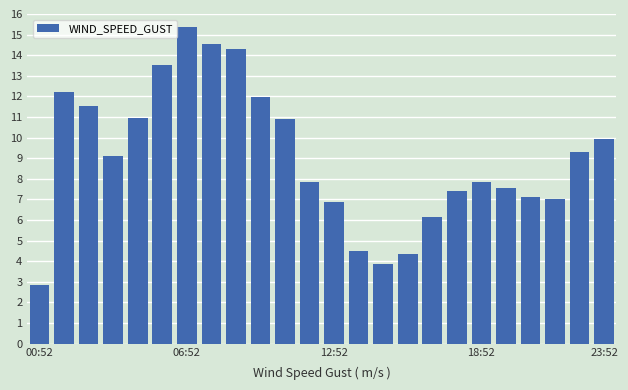

What is the difference between the second highest and minimum values?

11.7